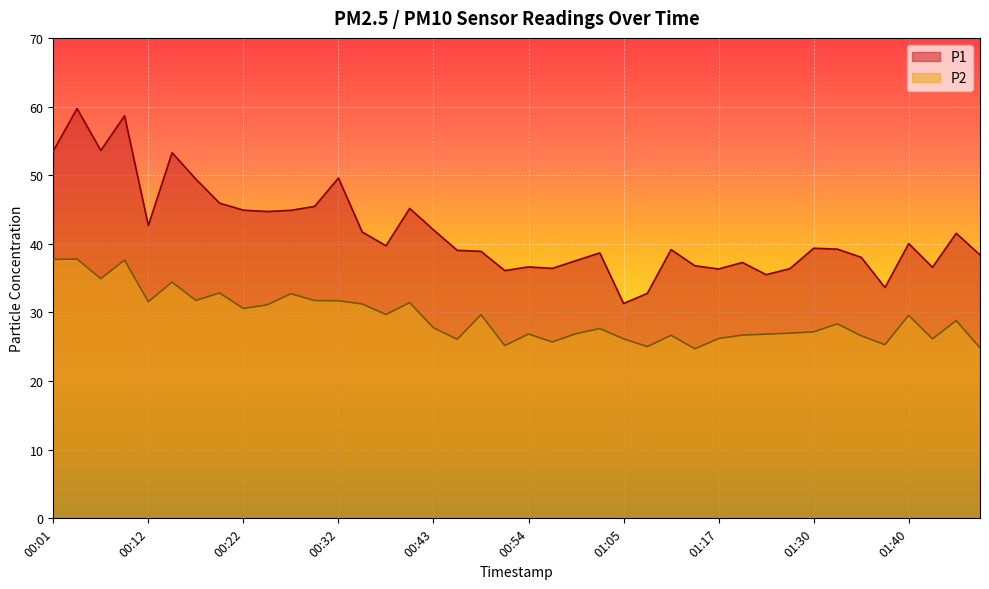

At which category is the sum across all series the highest?

00:04